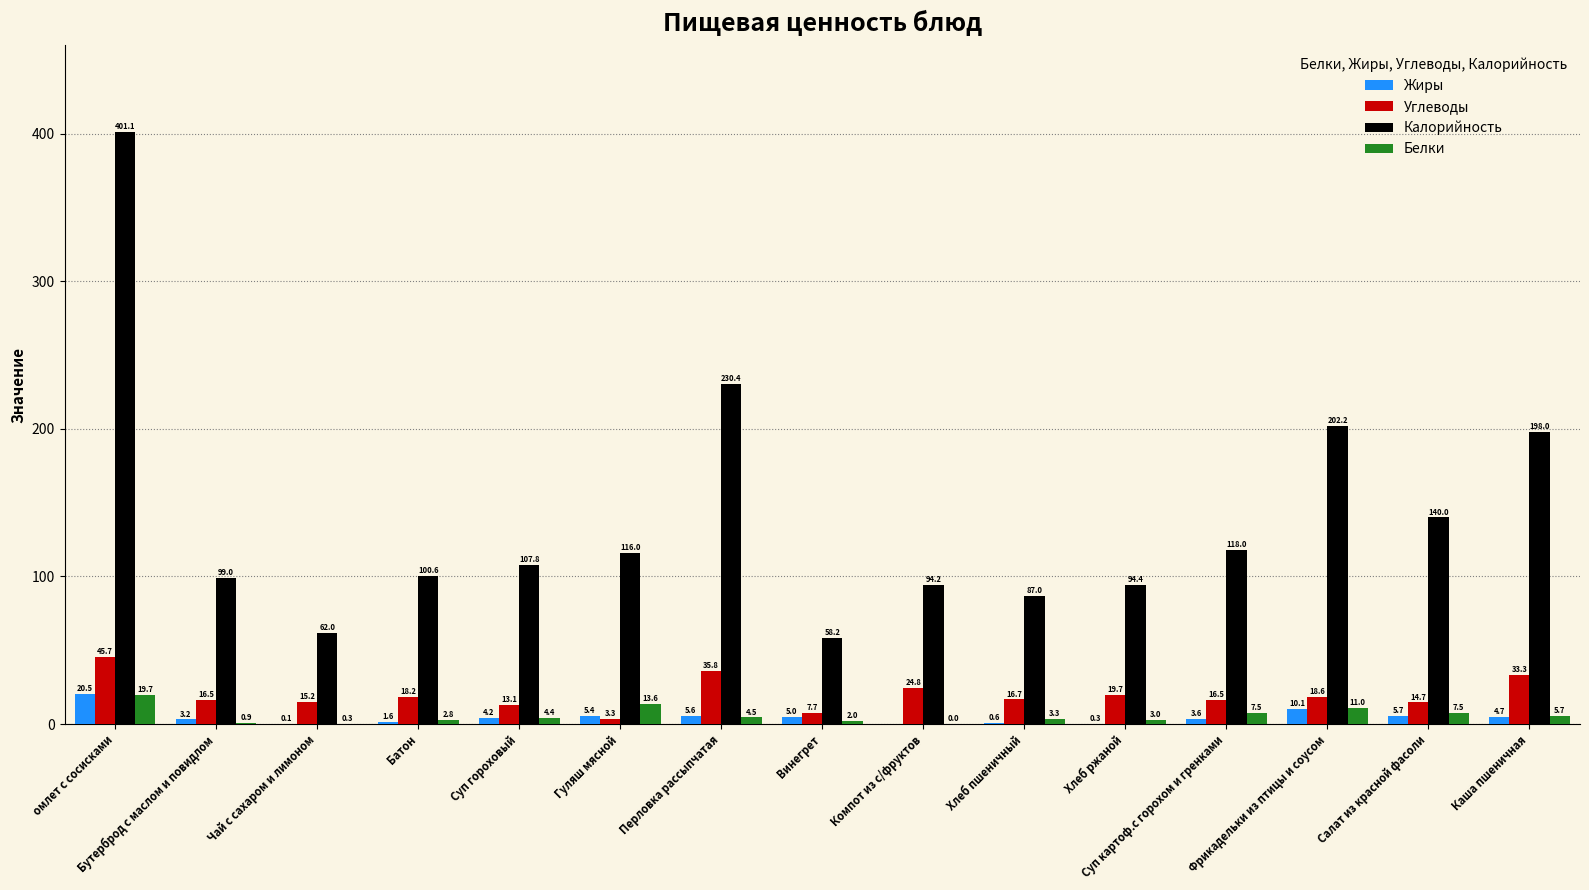

Are the bars horizontal?

No